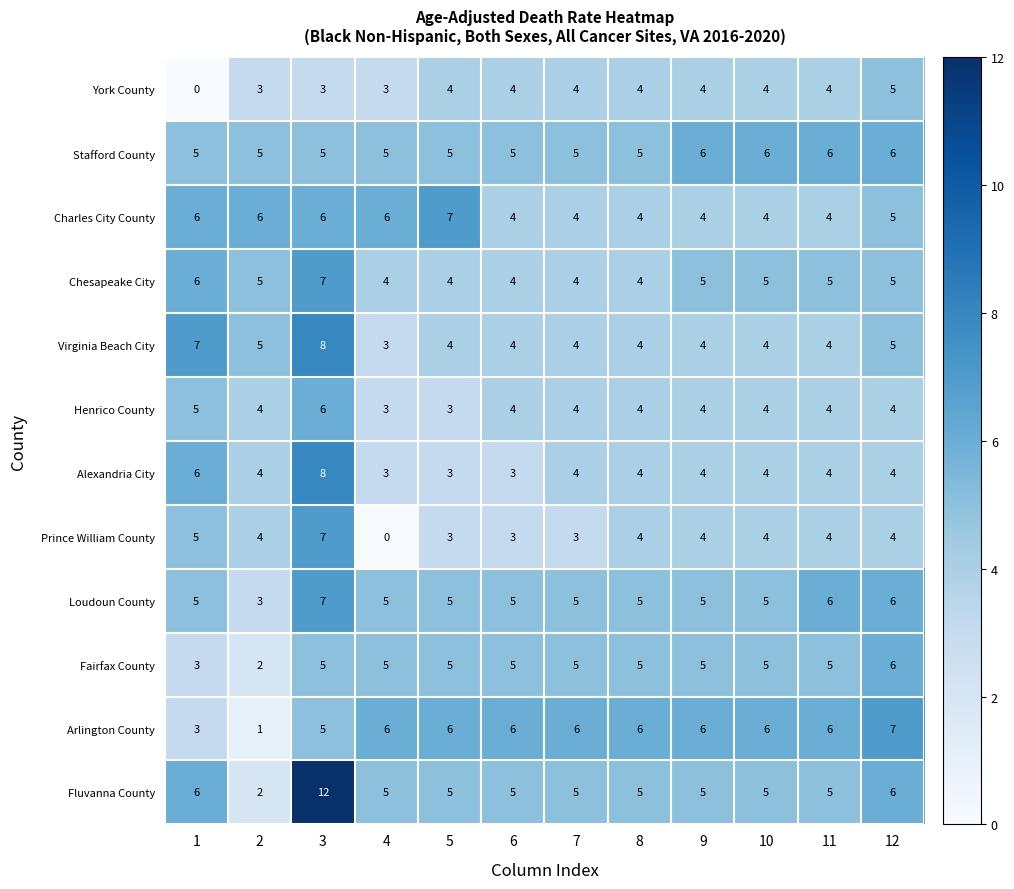

Read the Chesapeake City value at 1.

6